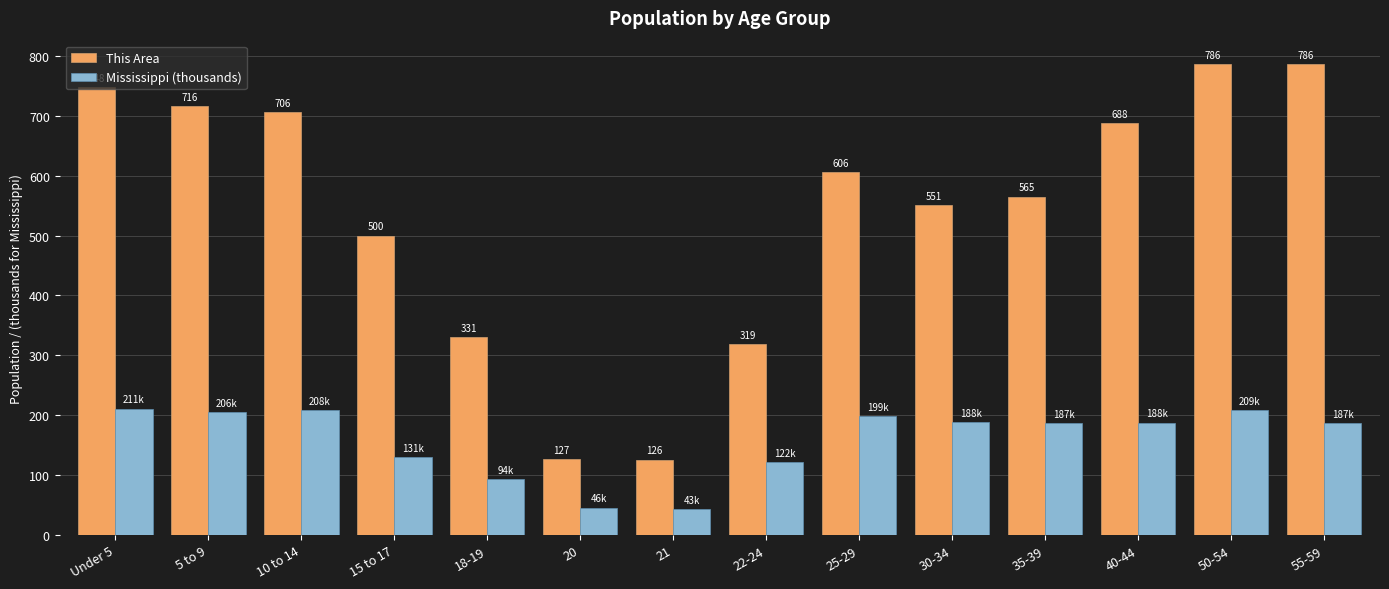

What is the difference between the second highest and minimum values in the Mississippi (thousands) series?

165.1